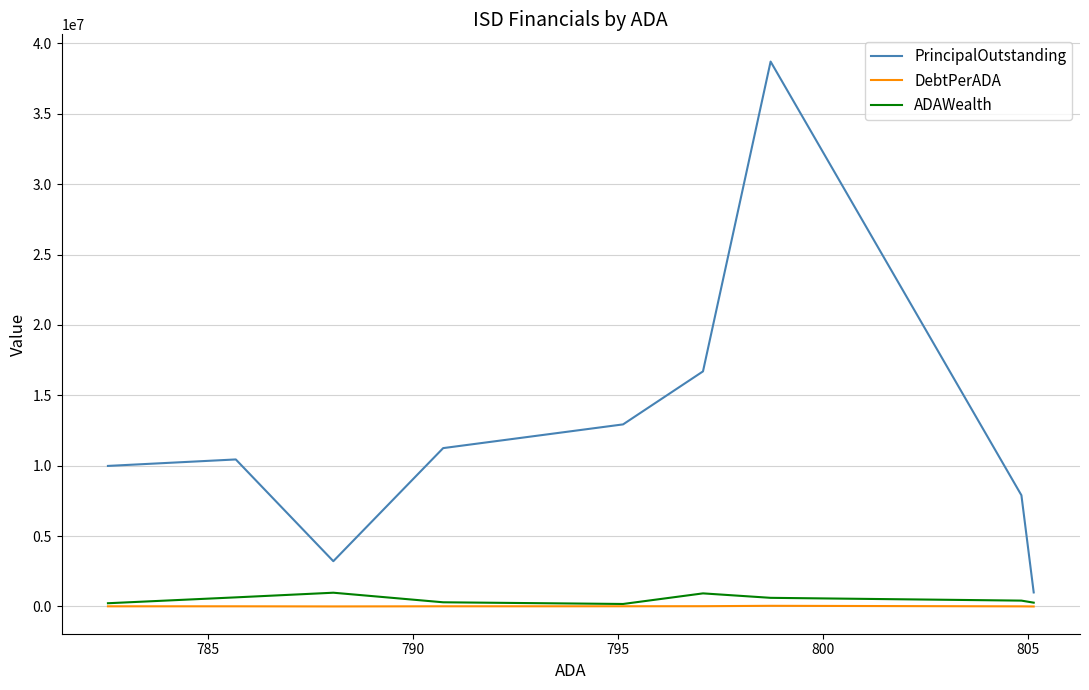

True or false: PrincipalOutstanding has more than 2 interior local peaks.

False